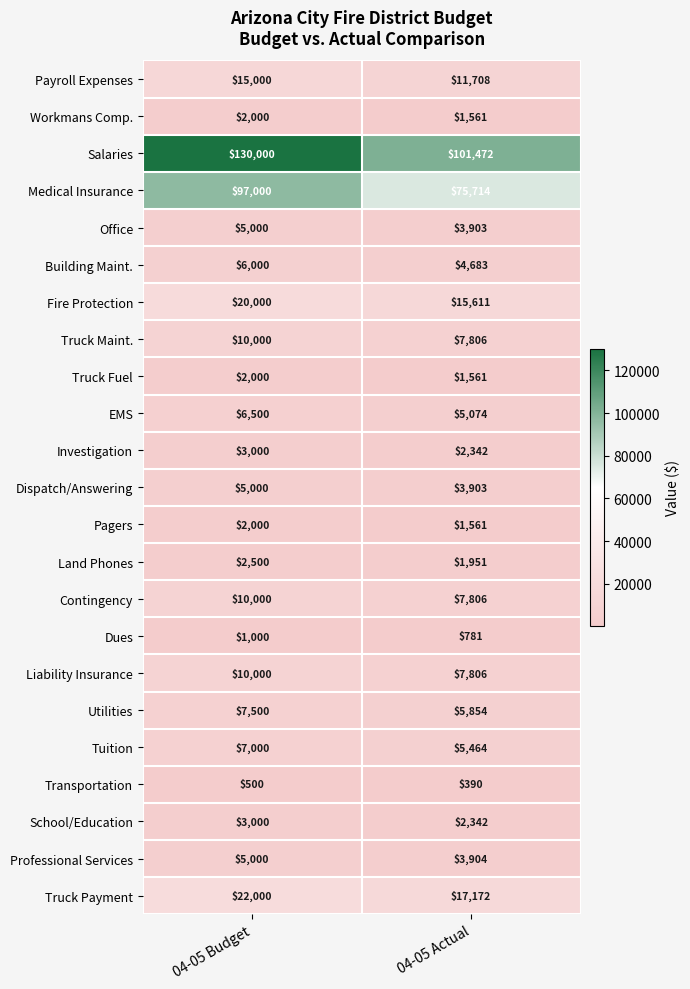

What is the total value across all series at 04-05 Actual?

290369